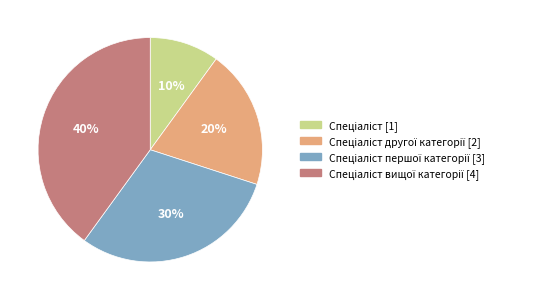

How many slices are in this pie chart?

4